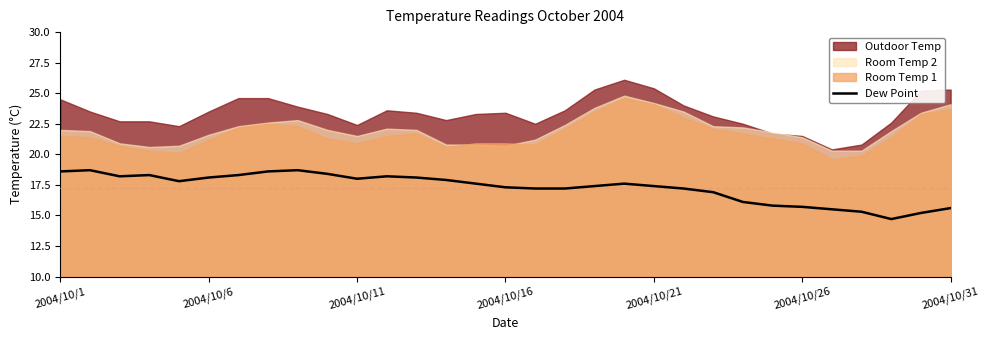

What is the sum of all values?

535.6